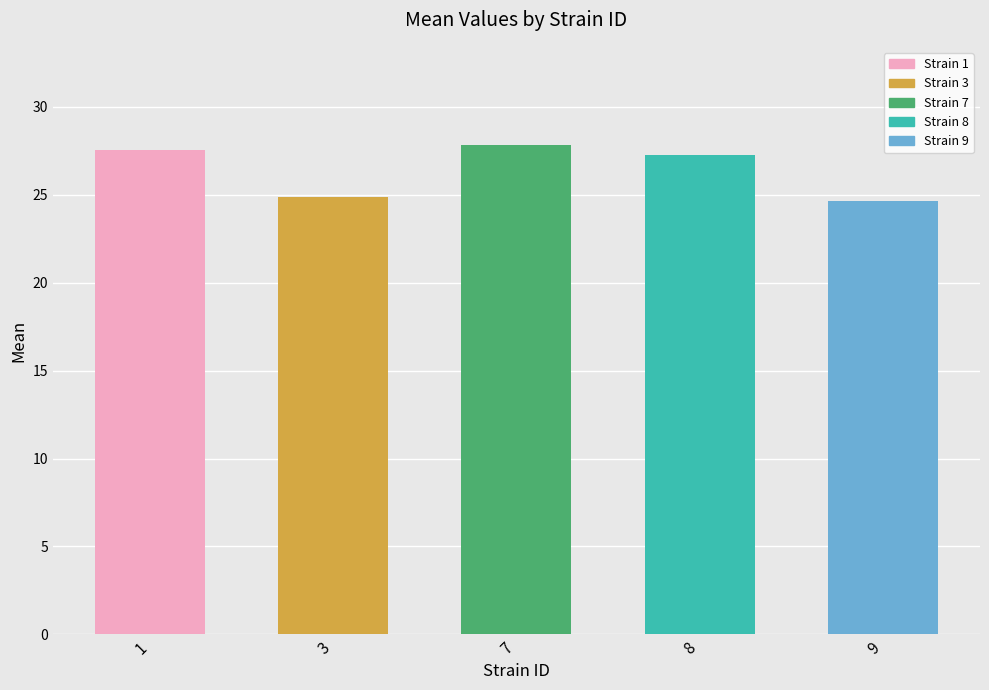

What is the sum of the values at 9 and 7?

52.5